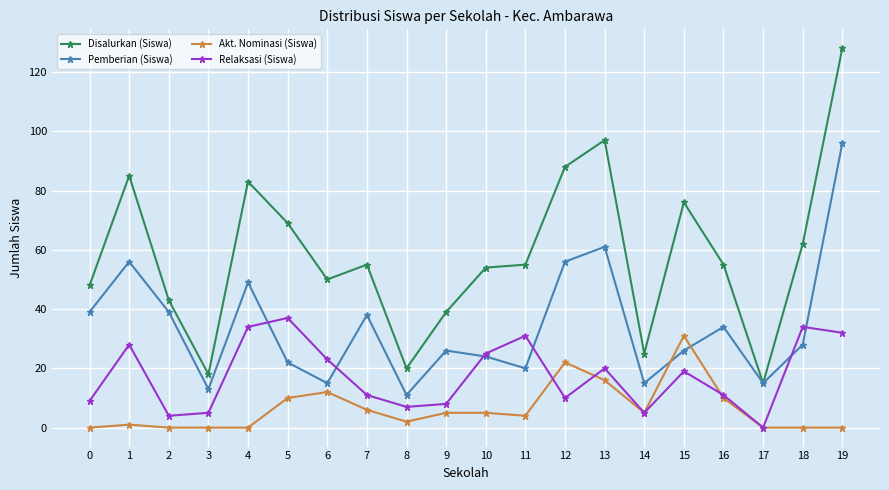

Which series has the largest total across all categories?

Disalurkan (Siswa)